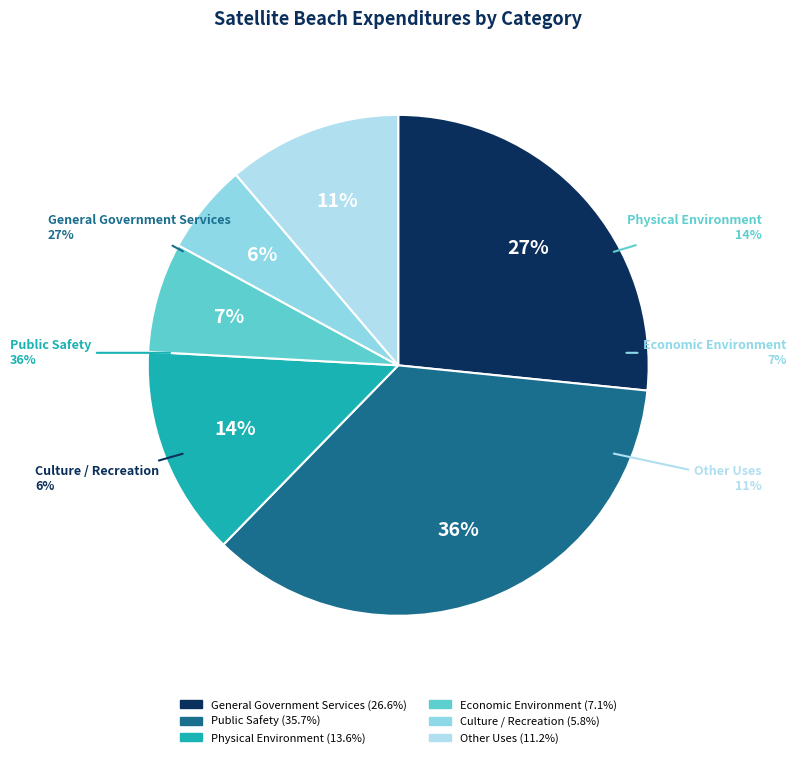

What percentage is the Culture / Recreation slice, to the nearest percent?

6%